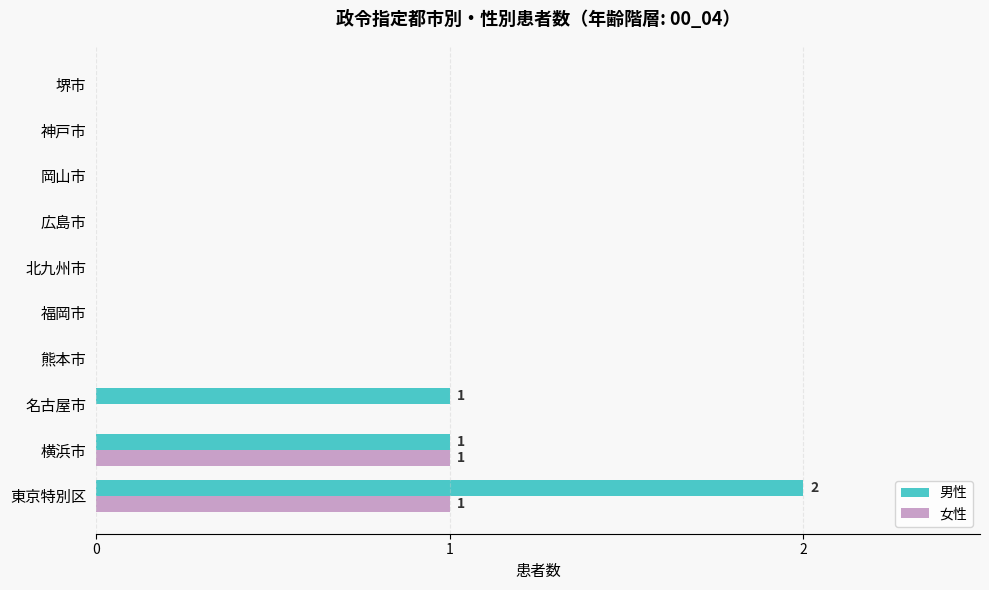

Is it true that 女性 equals 1 at 堺市?

False